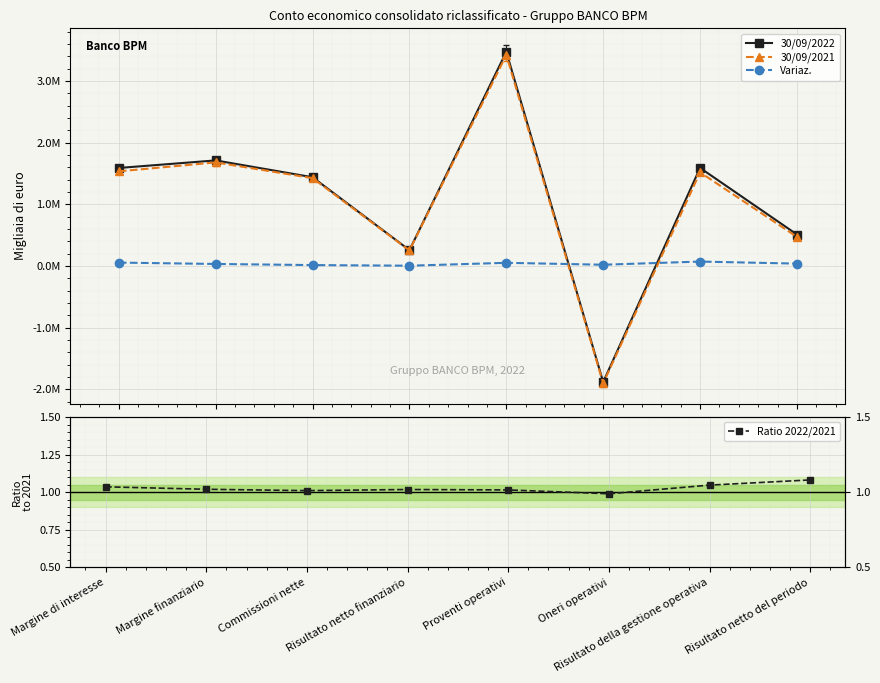

Reading left to right, extract all data points from this chart.

30/09/2022: Margine di interesse=1590452.0	Margine finanziario=1713132.0	Commissioni nette=1440060.0	Risultato netto finanziario=256635.0	Proventi operativi=3475524.0	Oneri operativi=-1883997.0	Risultato della gestione operativa=1591527.0	Risultato netto del periodo=510484.0
30/09/2021: Margine di interesse=1535623.0	Margine finanziario=1680497.0	Commissioni nette=1425382.0	Risultato netto finanziario=252138.0	Proventi operativi=3424231.0	Oneri operativi=-1904206.0	Risultato della gestione operativa=1520025.0	Risultato netto del periodo=471998.0
Variaz.: Margine di interesse=54829.0	Margine finanziario=32635.0	Commissioni nette=14678.0	Risultato netto finanziario=4497.0	Proventi operativi=51293.0	Oneri operativi=20209.0	Risultato della gestione operativa=71502.0	Risultato netto del periodo=38486.0
Ratio 2022/2021: Margine di interesse=1.0	Margine finanziario=1.0	Commissioni nette=1.0	Risultato netto finanziario=1.0	Proventi operativi=1.0	Oneri operativi=1.0	Risultato della gestione operativa=1.0	Risultato netto del periodo=1.1